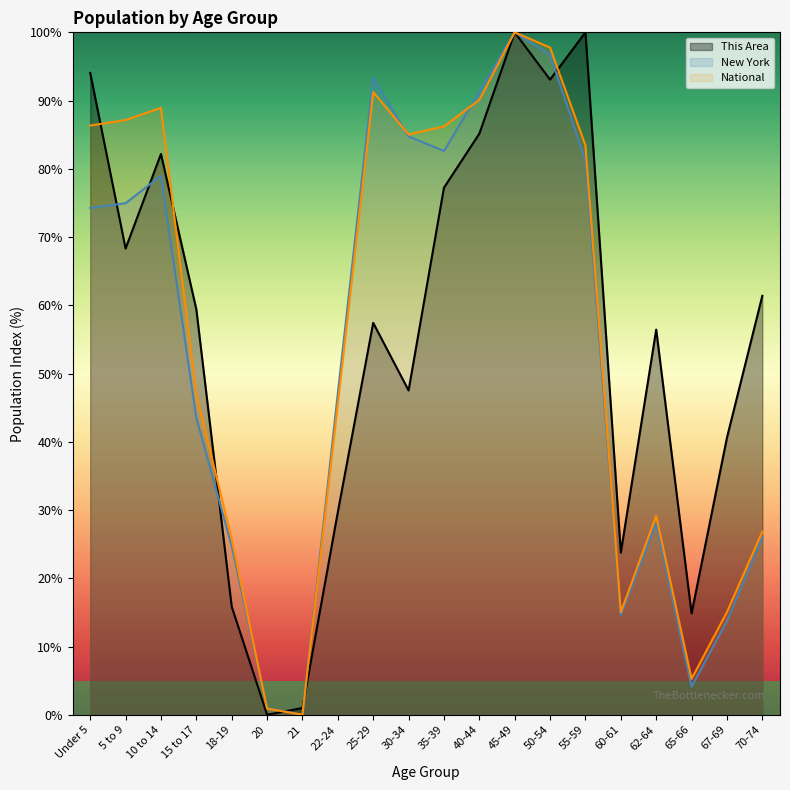

True or false: This Area and National intersect in this chart.

True